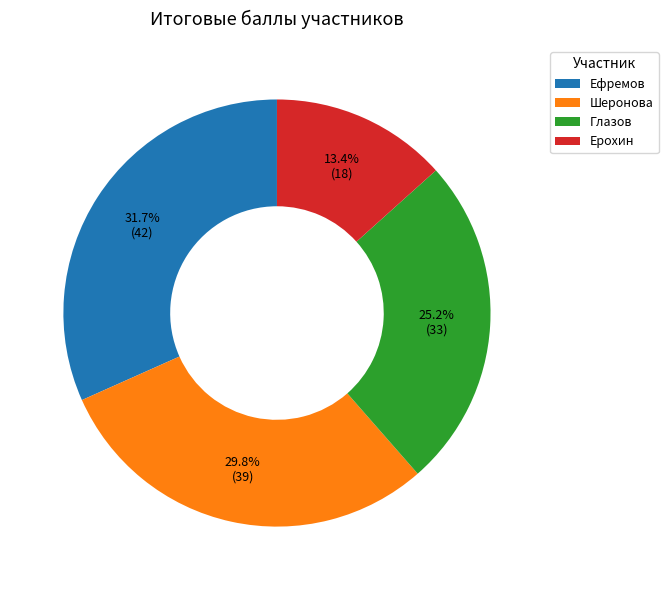

Is the sum of Ерохин and Шеронова greater than half?

No